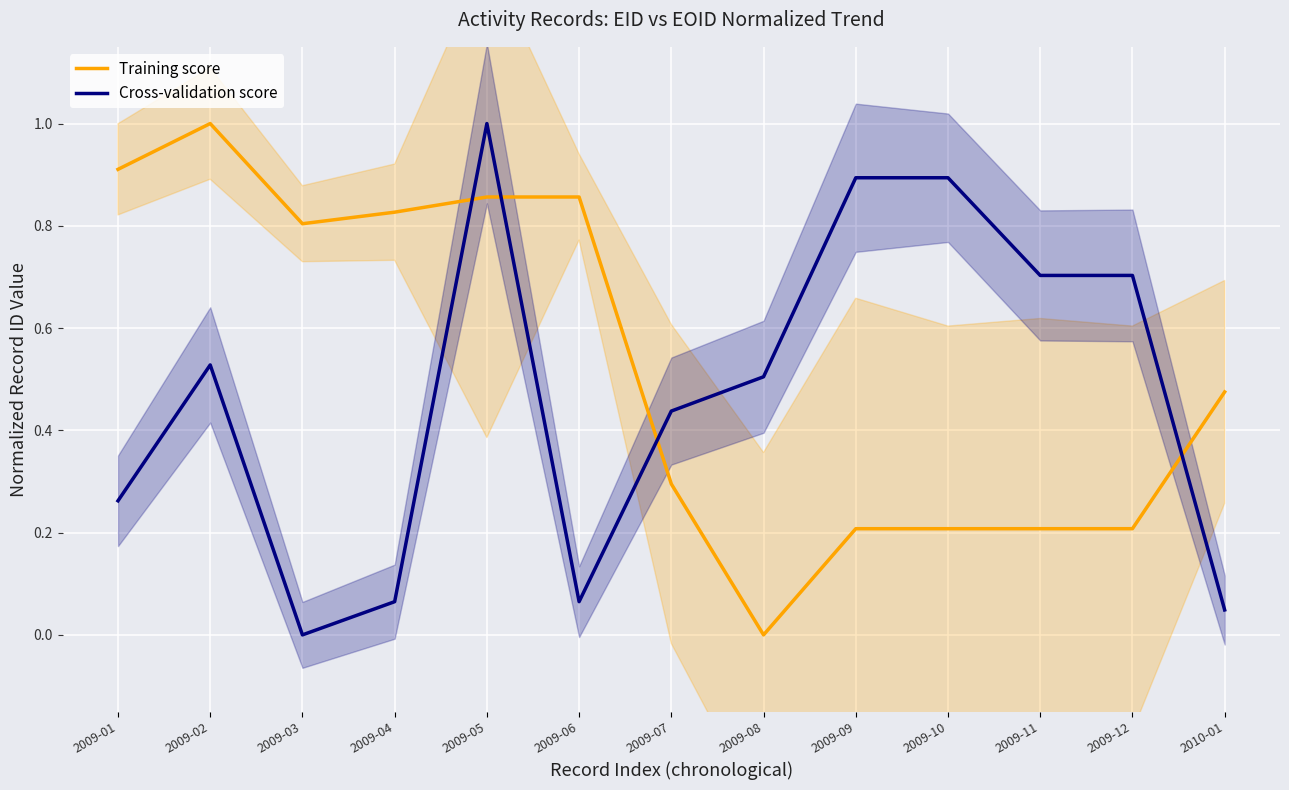

At which category does Cross-validation score reach its first local valley?

2009-03